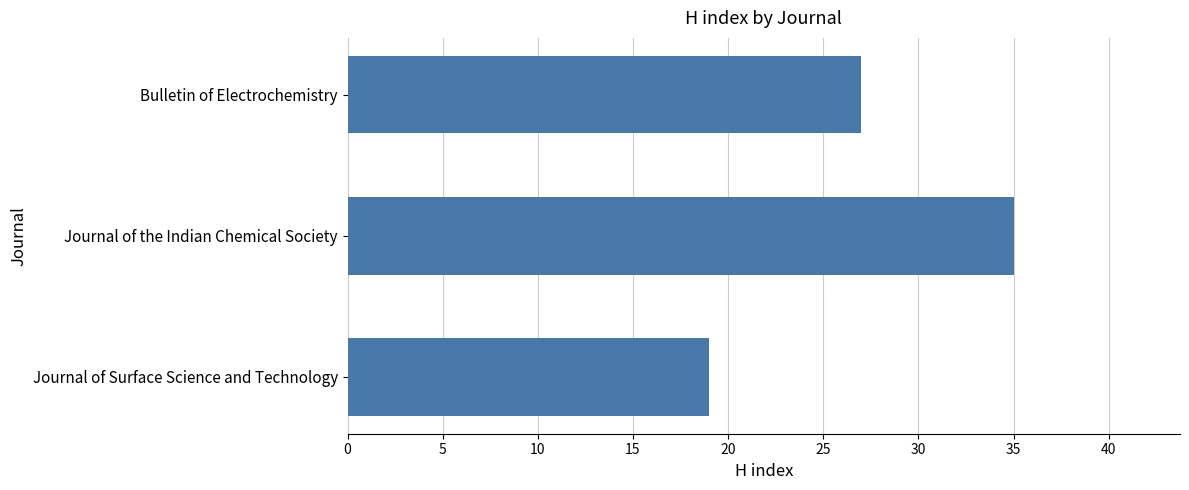

List the labels in order of value, smallest first.

Journal of Surface Science and Technology, Bulletin of Electrochemistry, Journal of the Indian Chemical Society